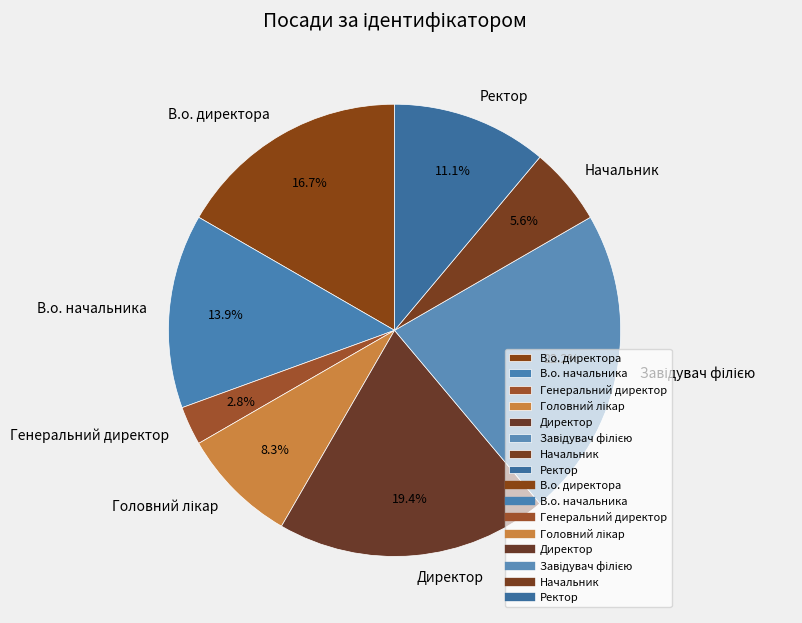

Is the sum of Начальник and В.о. начальника greater than half?

No